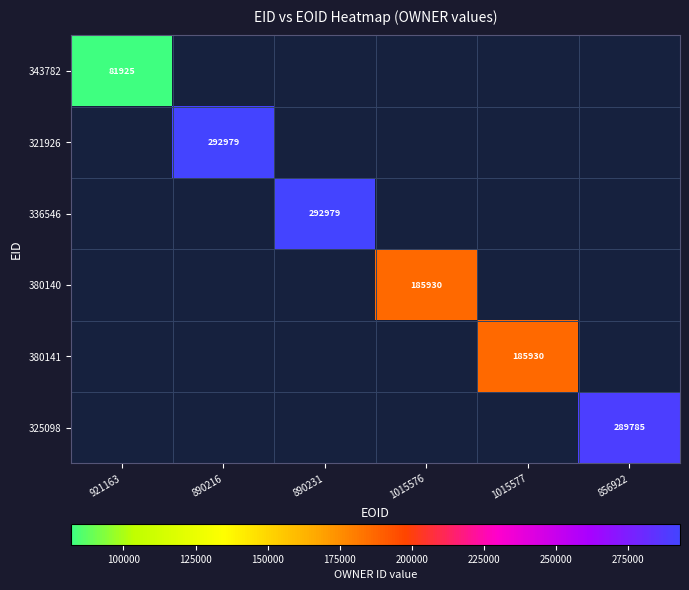

Is the value of 380141 at 1015577 greater than the value of 343782 at 921163?

Yes